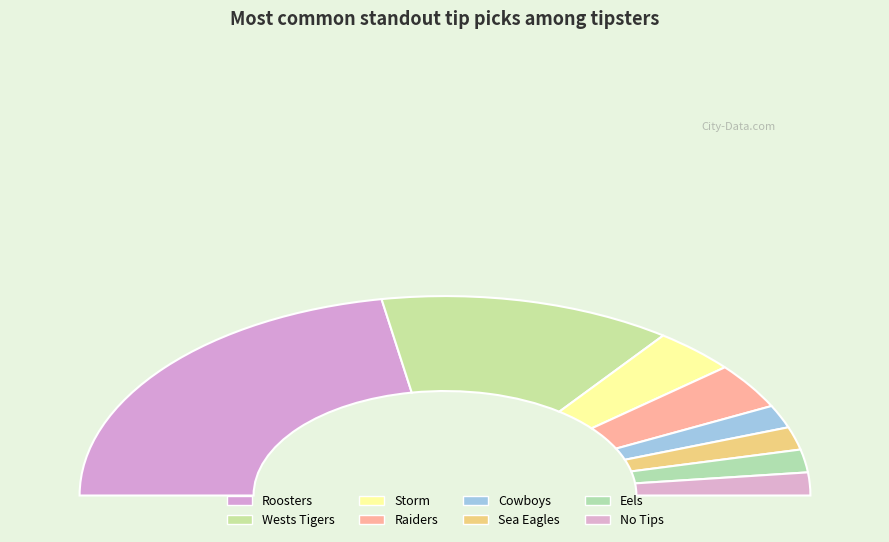

What is the largest slice in the pie chart?

Roosters